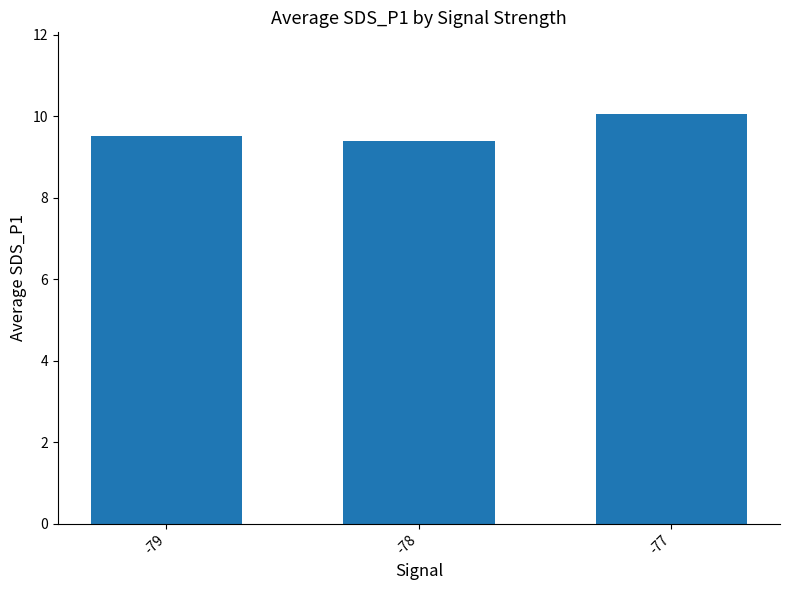

What is the difference between the maximum and second lowest values?

0.5